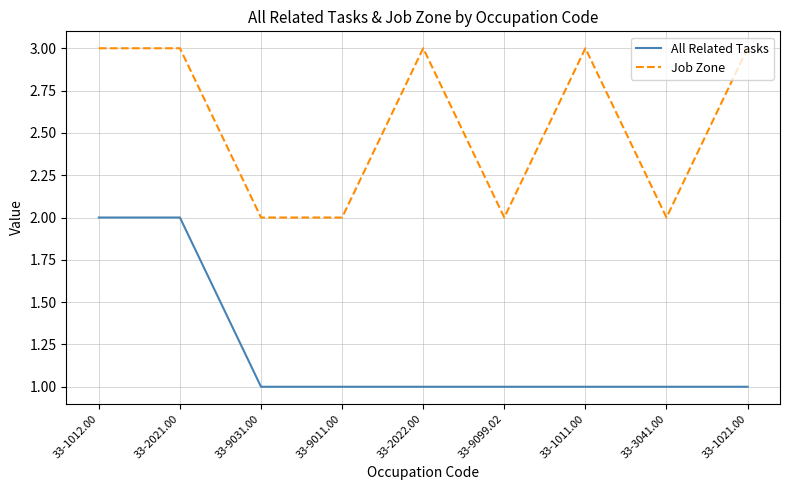

What is the difference between the highest and lowest values at 33-2021.00?

1